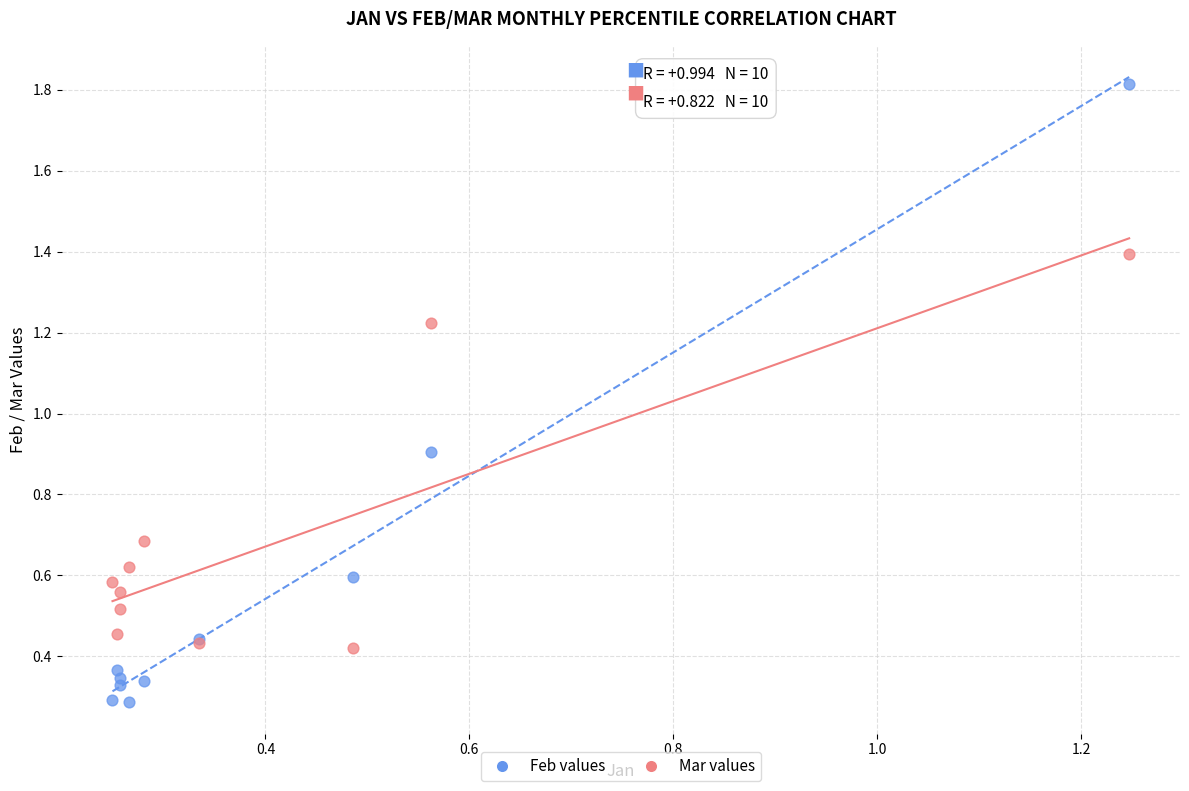

What are all the series names shown in the legend?

Feb values, Mar values